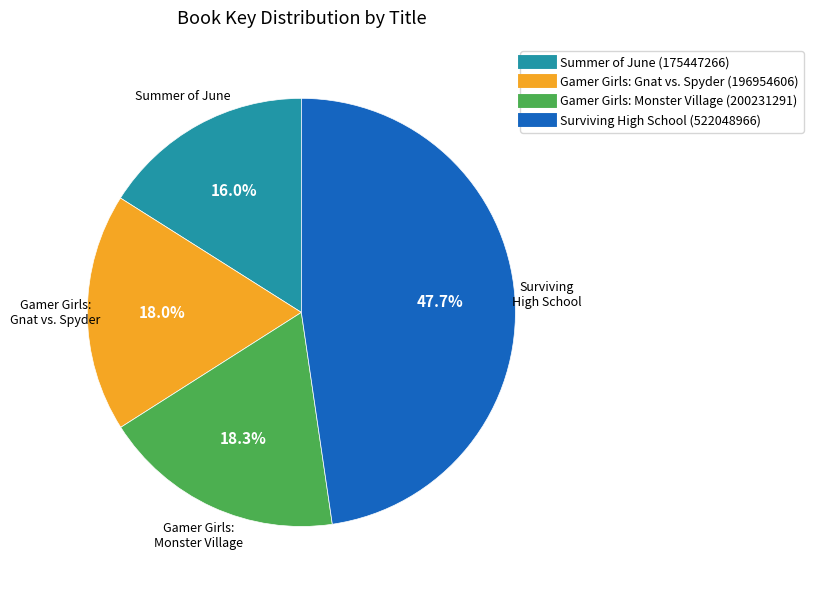

Count the number of slices in the pie.

4